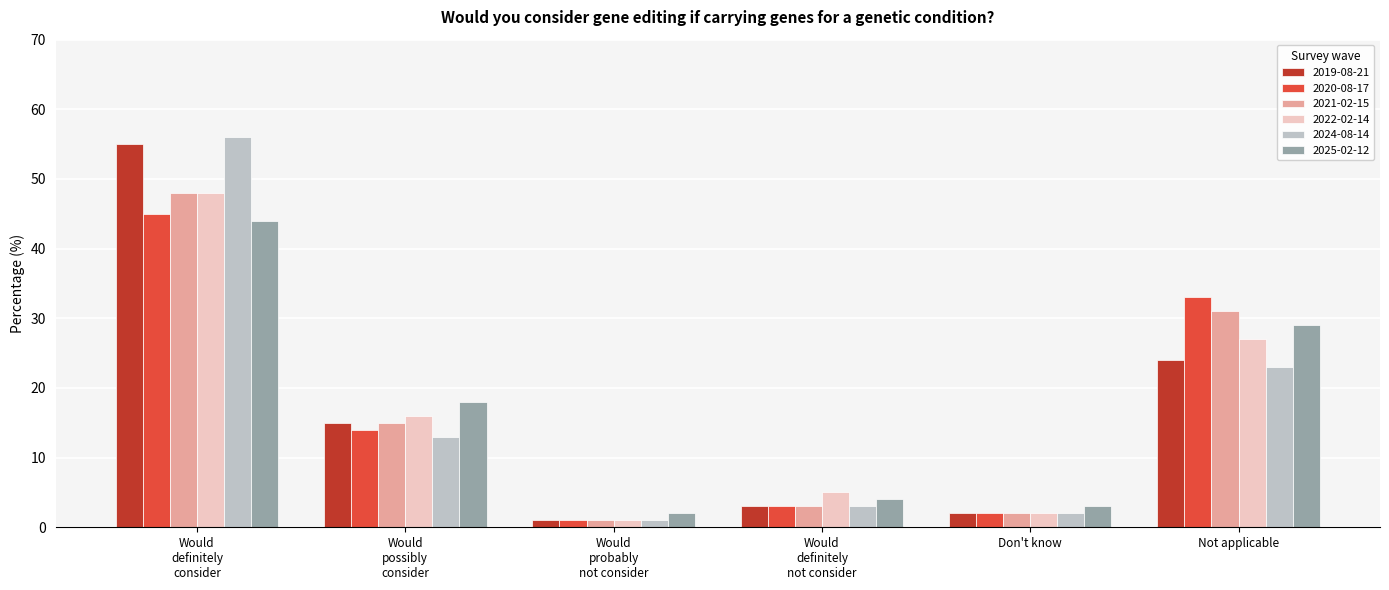

What is the average value of the 2021-02-15 series?

16.7